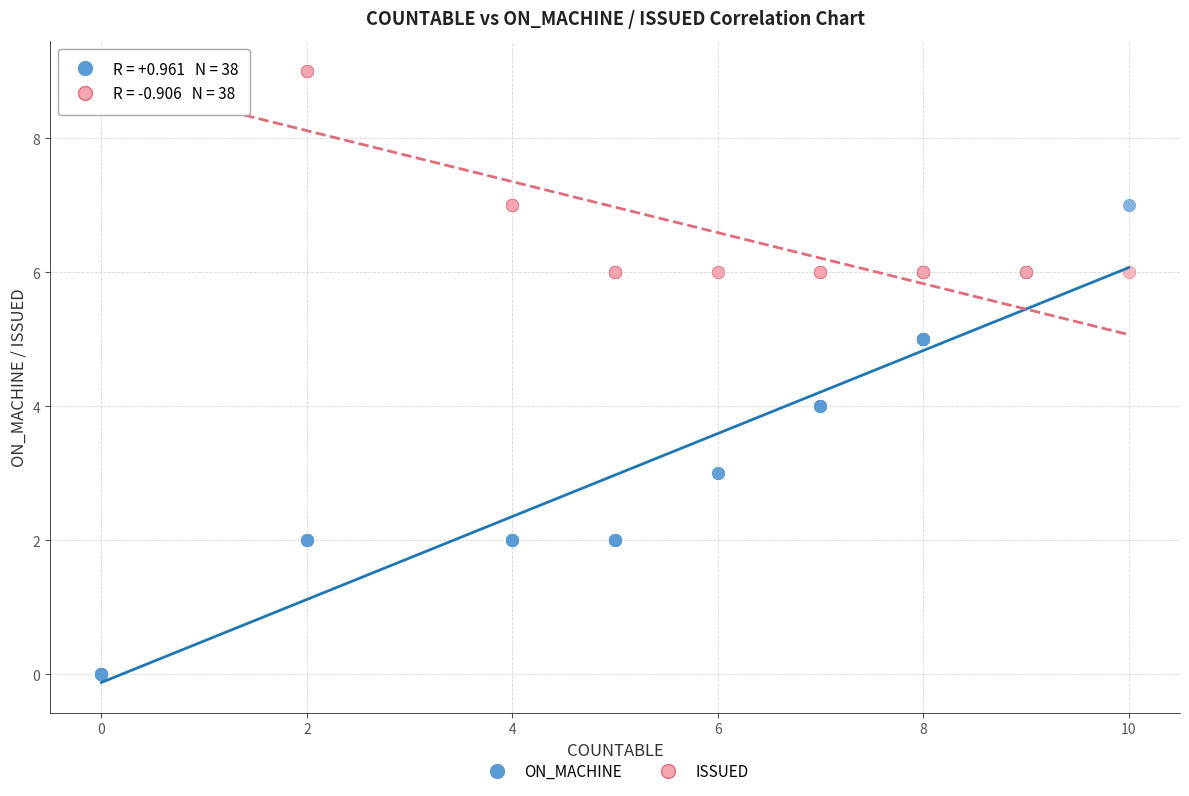

Which series has the widest spread of Y values?

ON_MACHINE